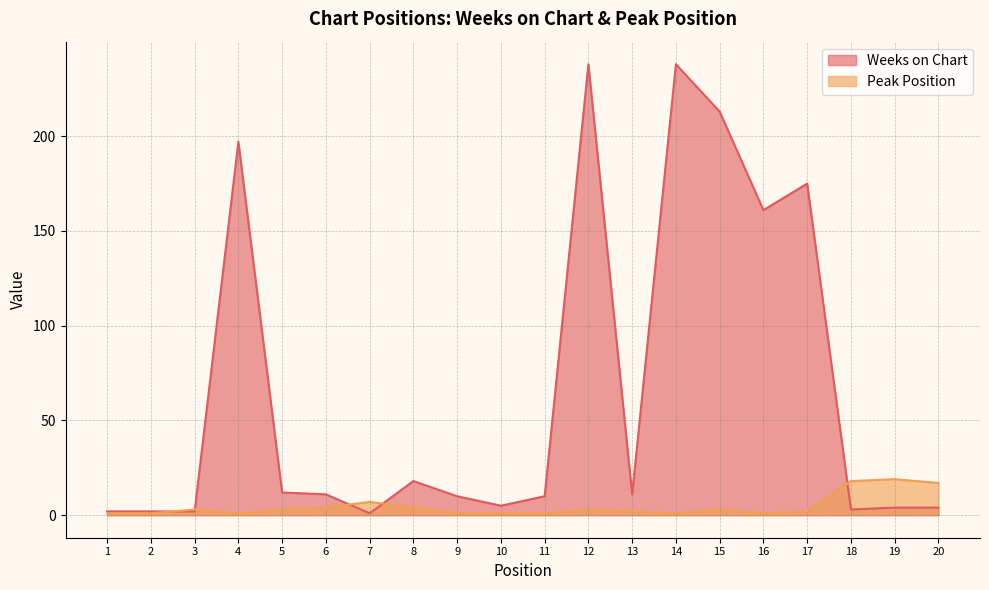

The Peak Position series shows 3 at 17. True or false?

False